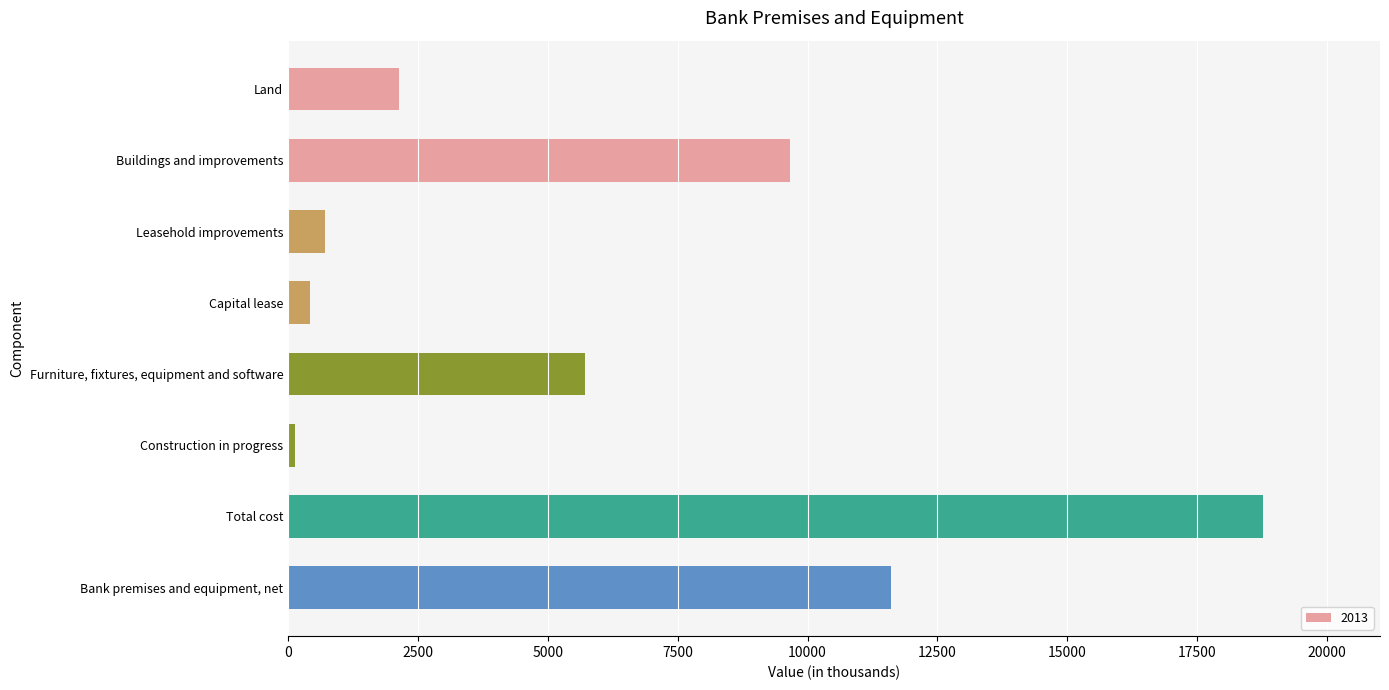

How many series are shown in this chart?

1